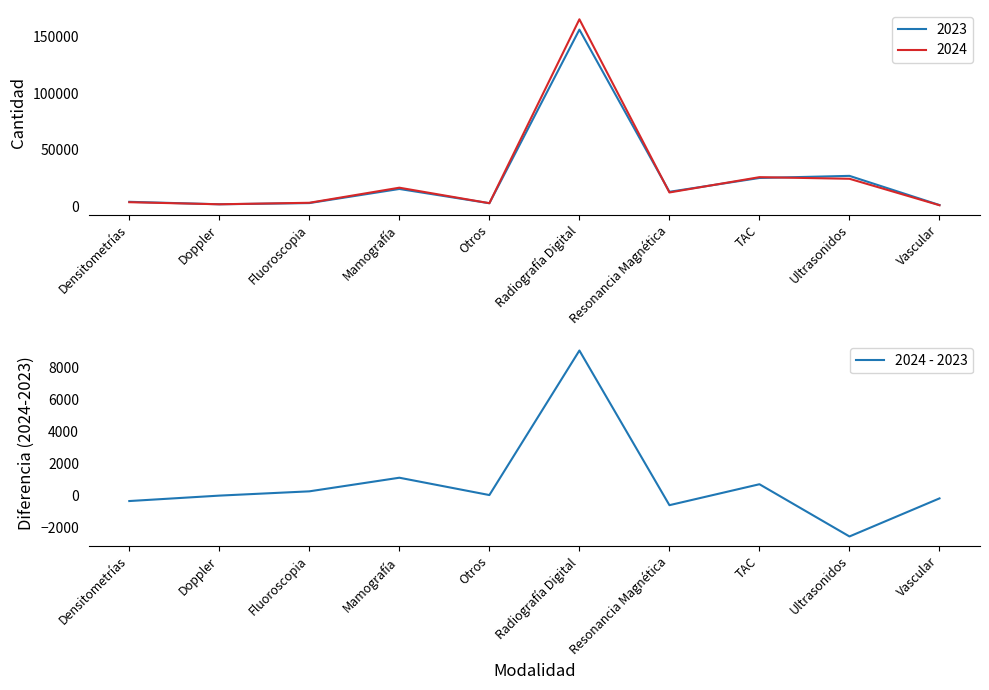

What is the change in value from TAC to Ultrasonidos?

-3272